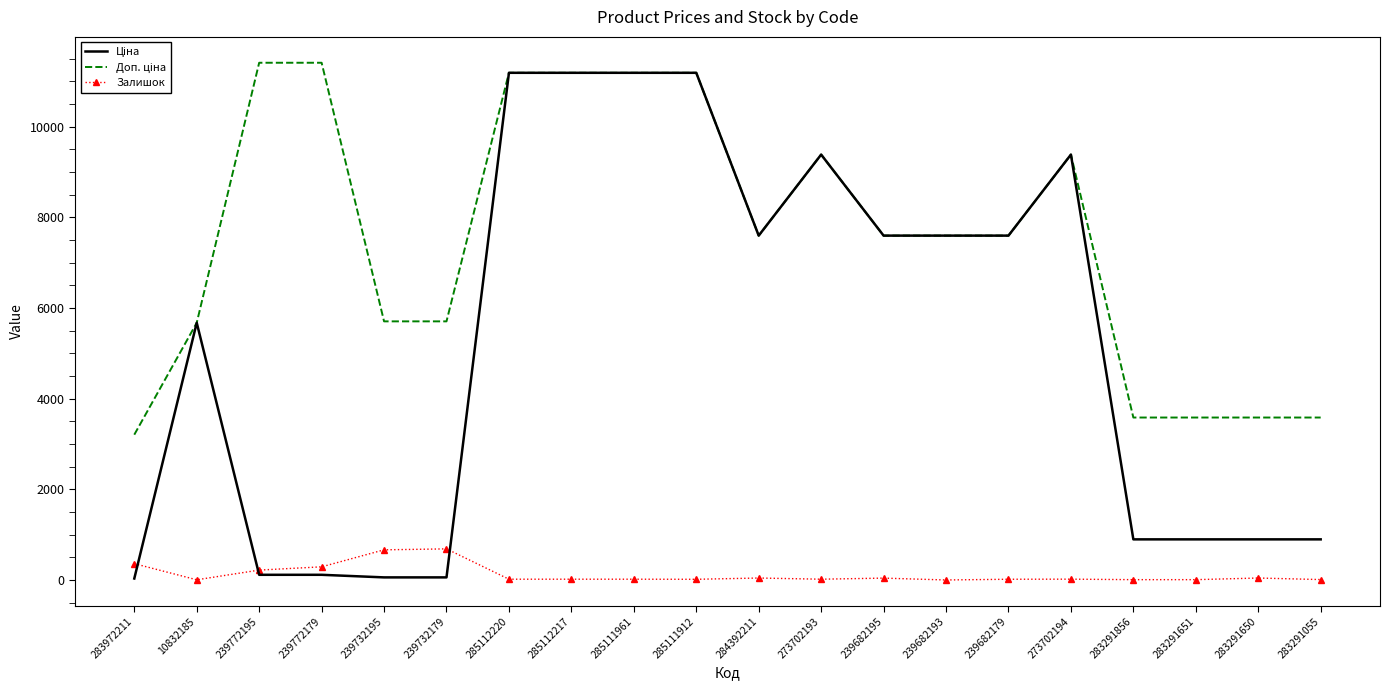

What position from the left is 283291651?

18